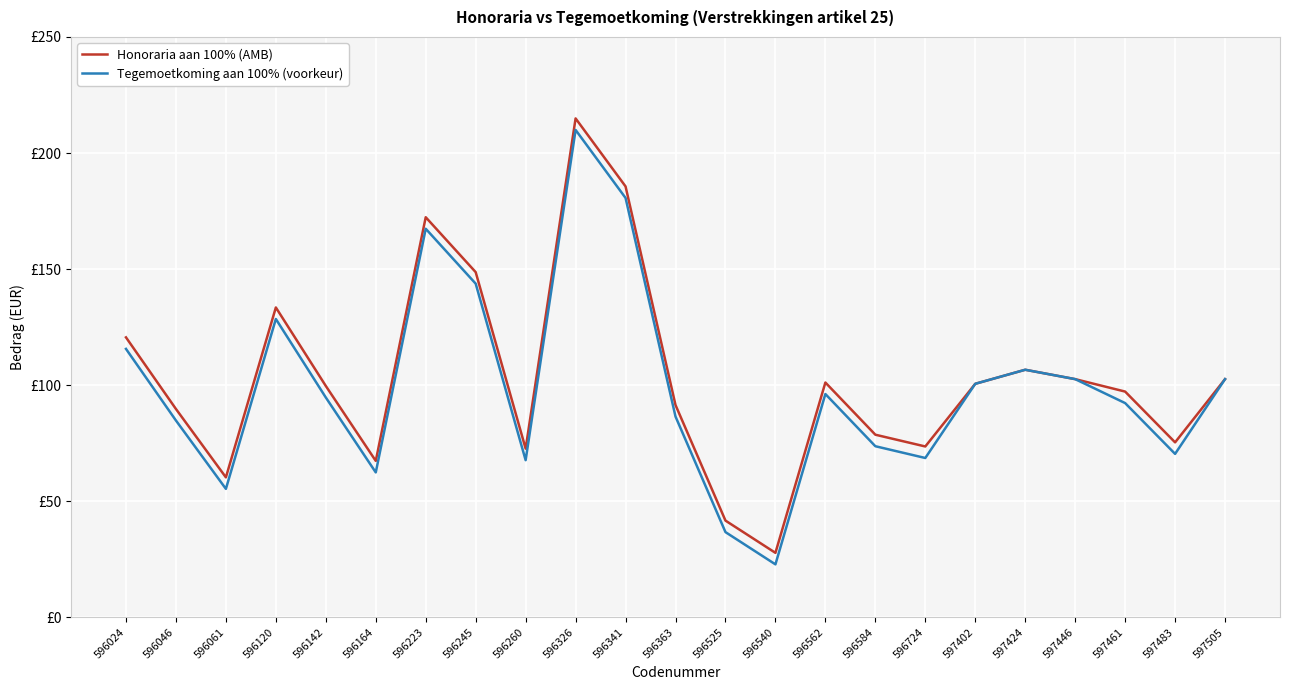

Rank the series by their maximum value, from highest to lowest.

Honoraria aan 100% (AMB), Tegemoetkoming aan 100% (voorkeur)